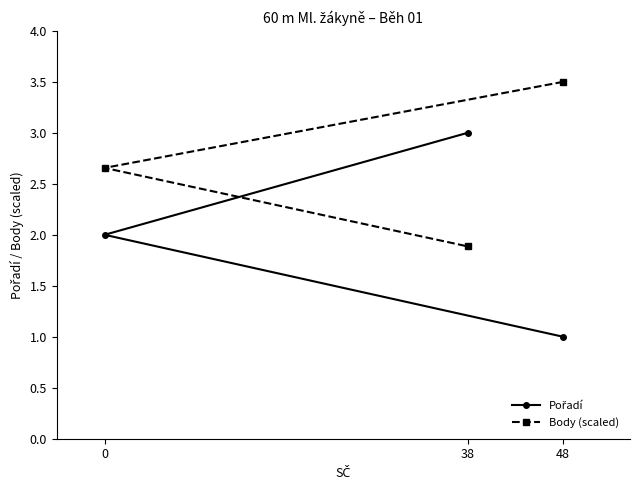

What is the average value of the Body (scaled) series?

2.7